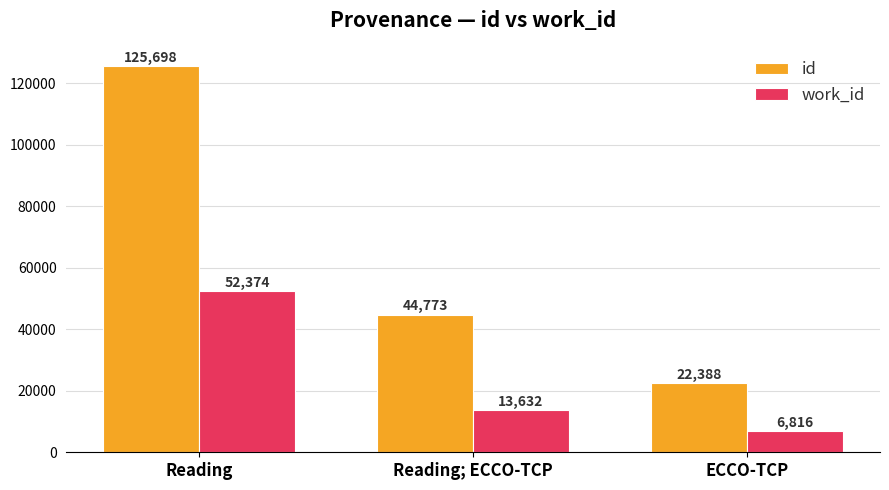

Which series has the largest range (max minus min)?

id